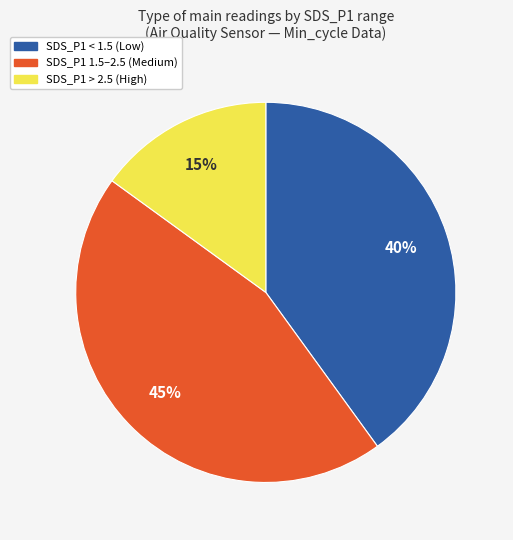

What percentage is the SDS_P1 > 2.5 (High) slice, to the nearest percent?

15%